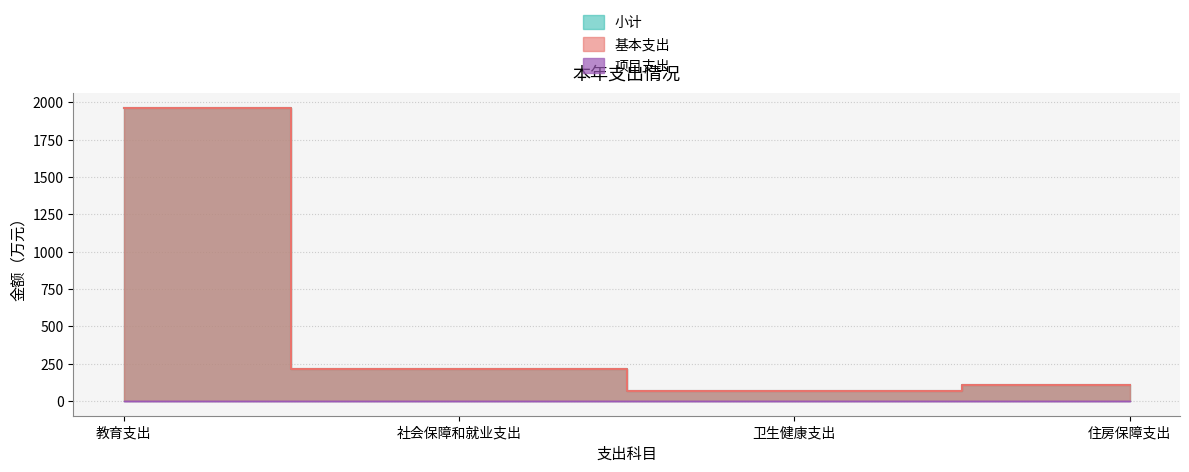

What is the difference between the highest and lowest values at 住房保障支出?

108.9